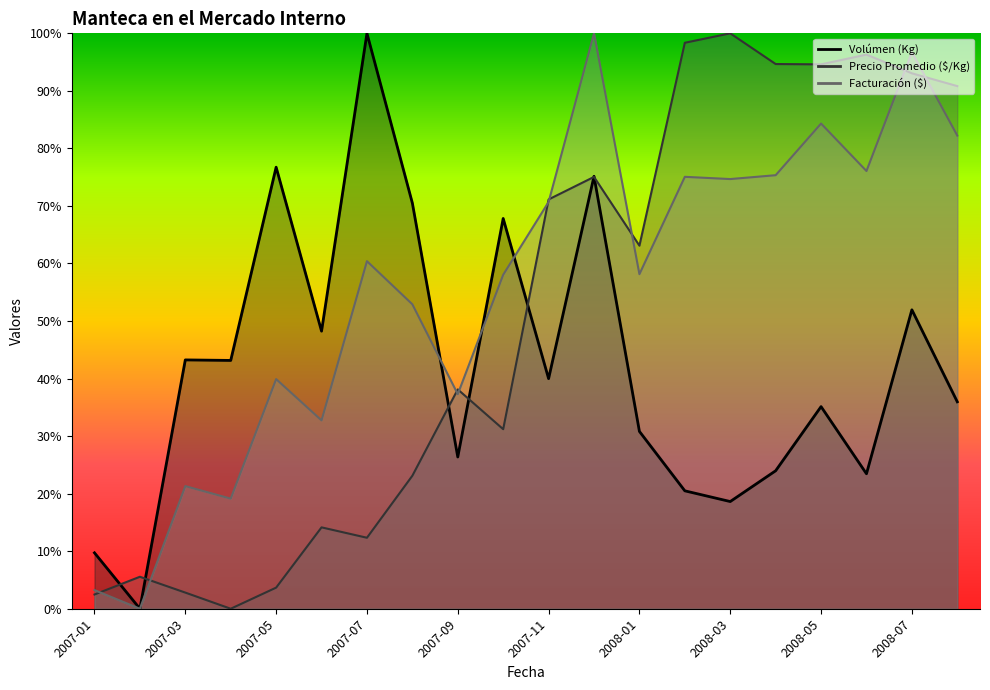

Reading left to right, transcribe all the data shown in this chart.

Volúmen (Kg): 2007-01=9.7	2007-02=0.0	2007-03=43.2	2007-04=43.2	2007-05=76.7	2007-06=48.2	2007-07=100.0	2007-08=70.5	2007-09=26.4	2007-10=67.8	2007-11=40.0	2007-12=75.2	2008-01=30.8	2008-02=20.5	2008-03=18.6	2008-04=24.0	2008-05=35.1	2008-06=23.5	2008-07=52.0	2008-08=36.0
Precio Promedio ($/Kg): 2007-01=2.5	2007-02=5.6	2007-03=2.8	2007-04=0.0	2007-05=3.7	2007-06=14.1	2007-07=12.3	2007-08=23.1	2007-09=38.1	2007-10=31.2	2007-11=71.1	2007-12=75.0	2008-01=63.1	2008-02=98.4	2008-03=100.0	2008-04=94.7	2008-05=94.6	2008-06=96.3	2008-07=93.1	2008-08=90.8
Facturación ($): 2007-01=3.2	2007-02=0.0	2007-03=21.3	2007-04=19.1	2007-05=39.9	2007-06=32.7	2007-07=60.4	2007-08=52.9	2007-09=37.3	2007-10=58.0	2007-11=70.7	2007-12=100.0	2008-01=58.1	2008-02=75.1	2008-03=74.7	2008-04=75.3	2008-05=84.3	2008-06=76.1	2008-07=96.7	2008-08=82.2